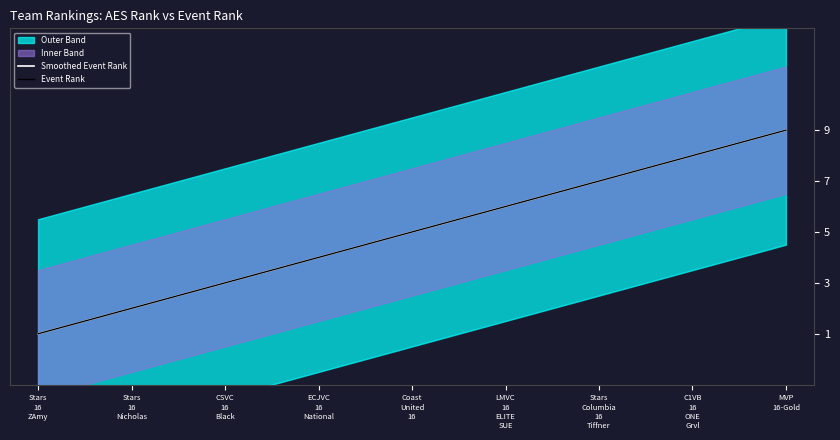

What is the difference between the maximum and minimum values?

8